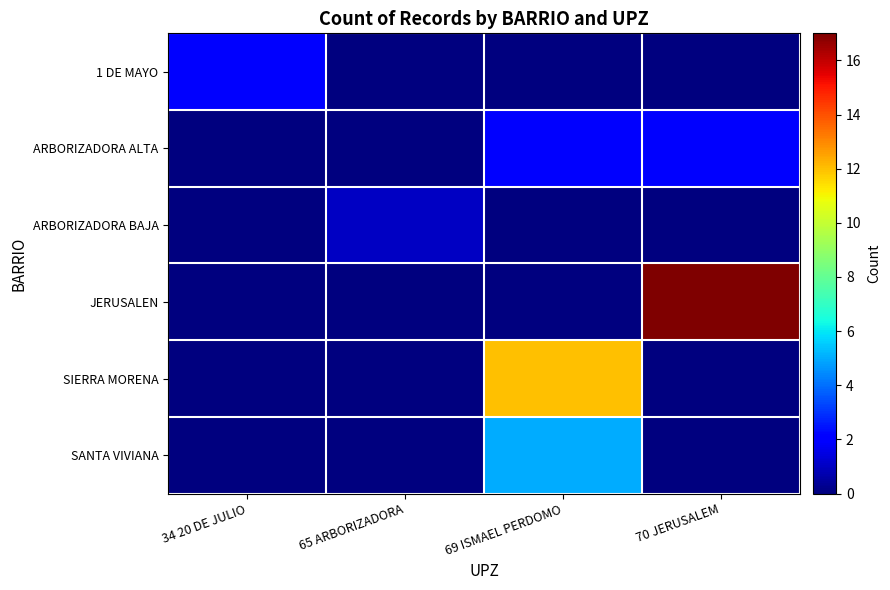

At how many categories does at least one series exceed 16?

1